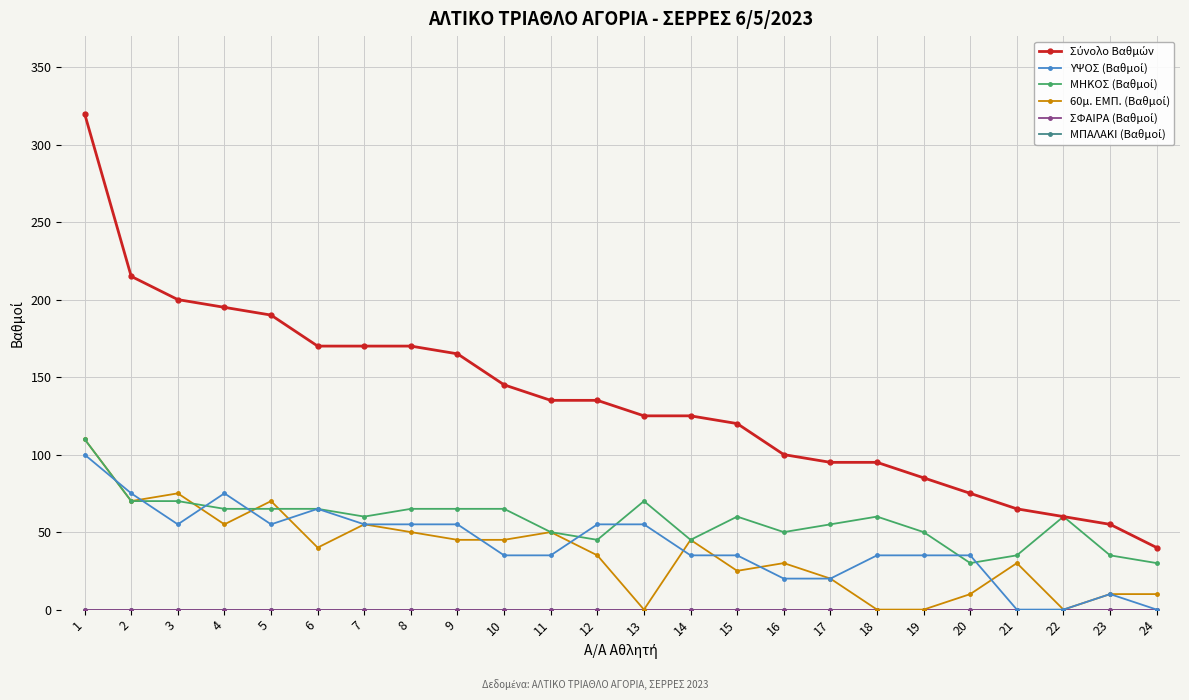

How many ΥΨΟΣ (Βαθμοί) values are between 35 and 55?

14